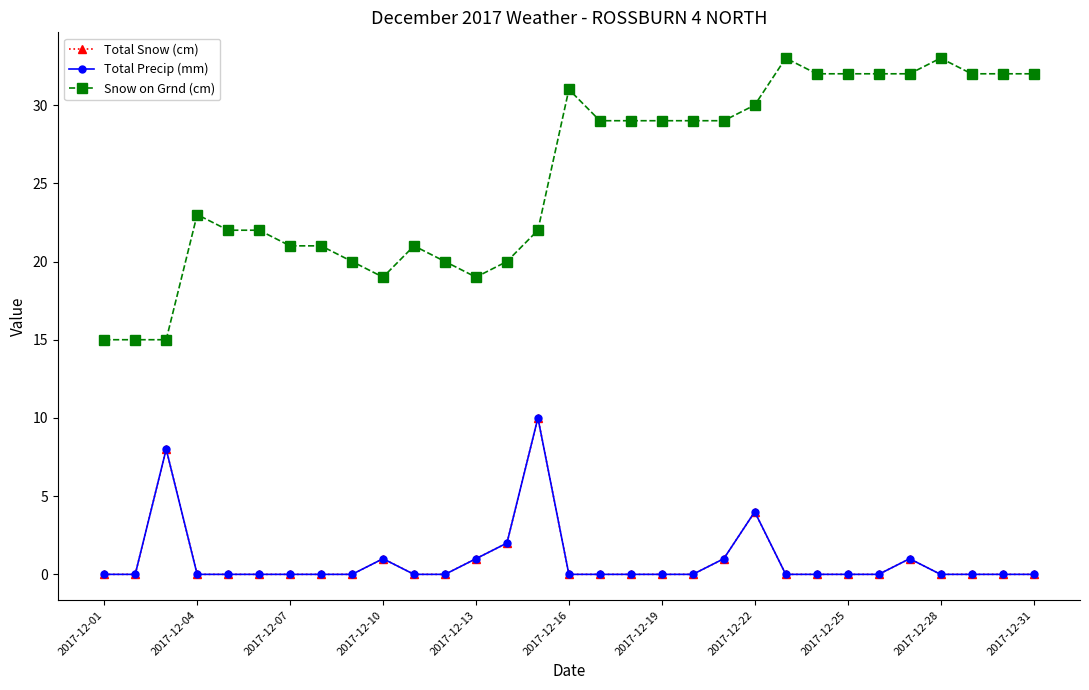

How many Total Snow (cm) values are between 0 and 1?

27